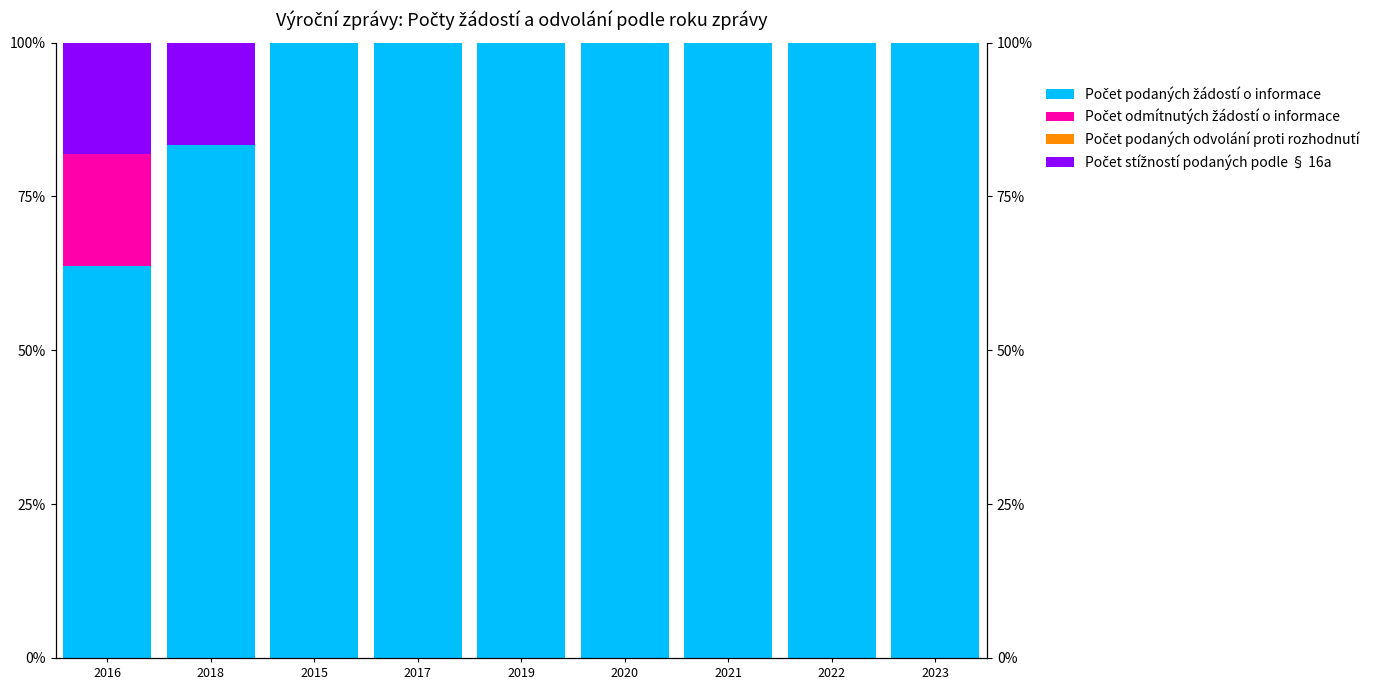

What is the sum of the Počet podaných žádostí o informace values at 2015 and 2020?

200.0